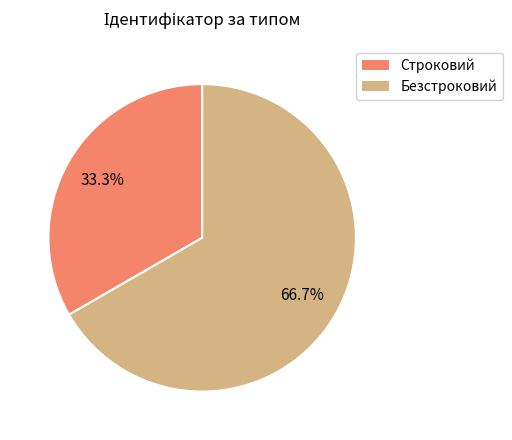

To the nearest percent, what is the difference between the Безстроковий and Строковий slice percentages?

33%